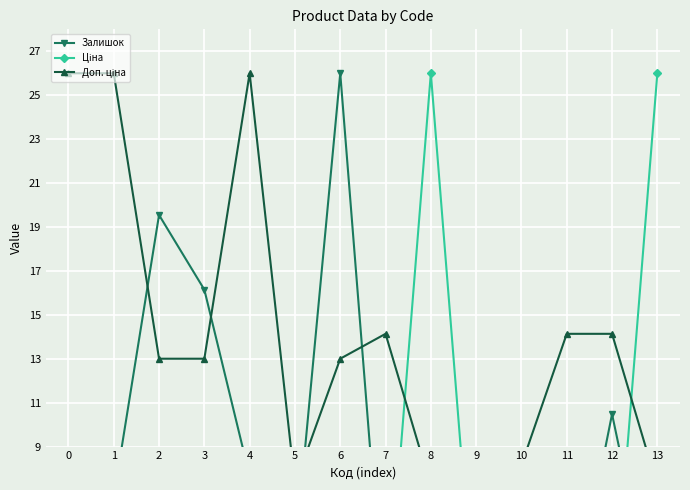

Which has a higher value, 7 or 8?

7